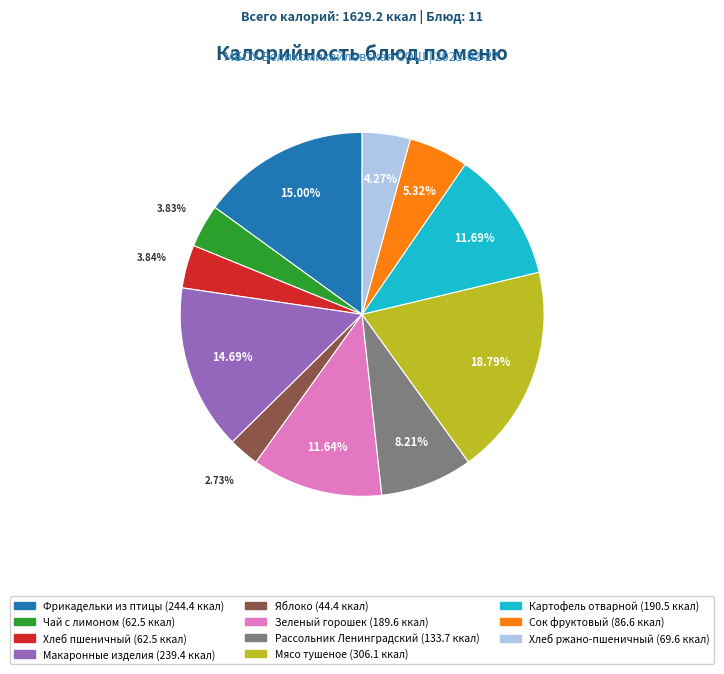

How many segments does this pie chart have?

11